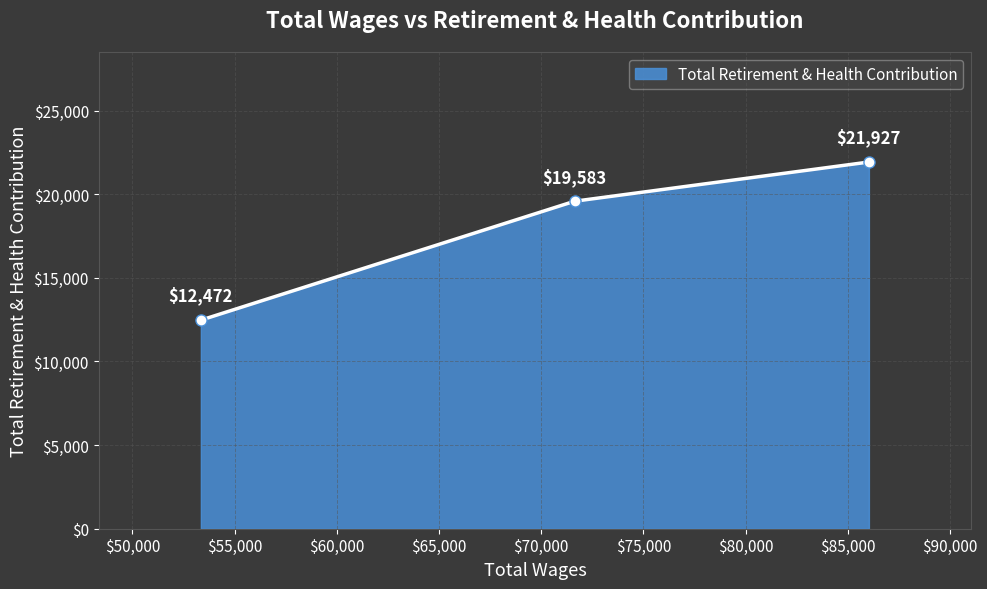

What is the maximum value shown in the chart?

21927